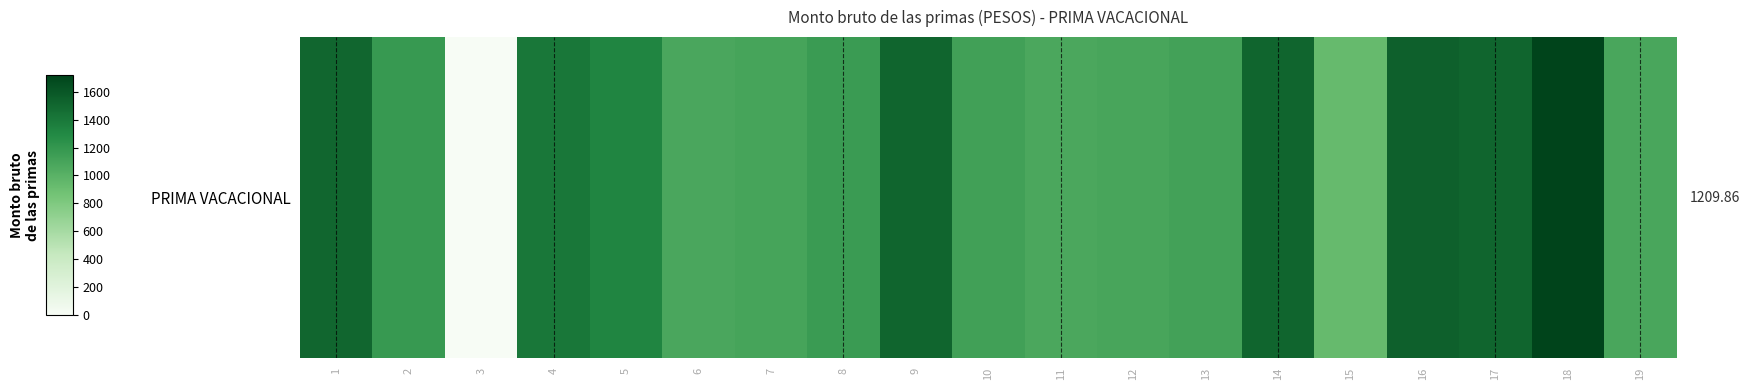

How many distinct data groups are displayed?

1